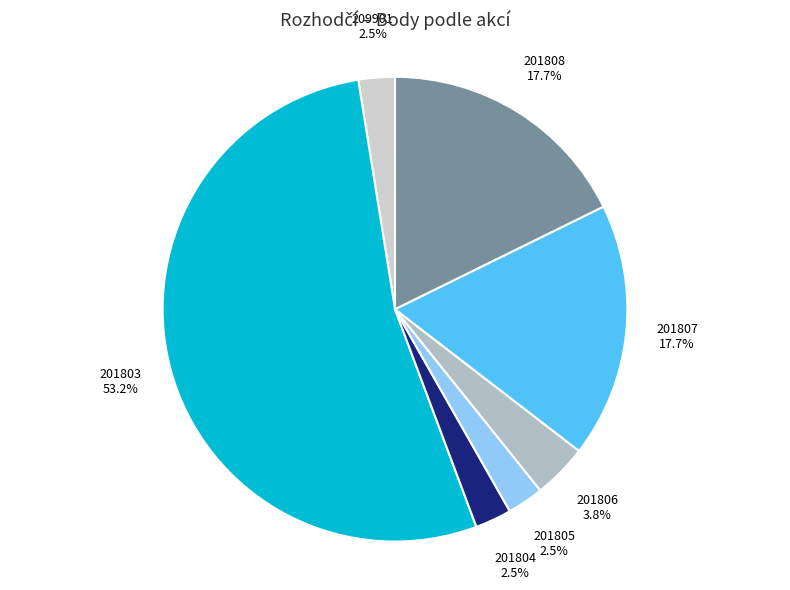

Approximately how many times larger is the value at 201807 compared to 201808?

1.0